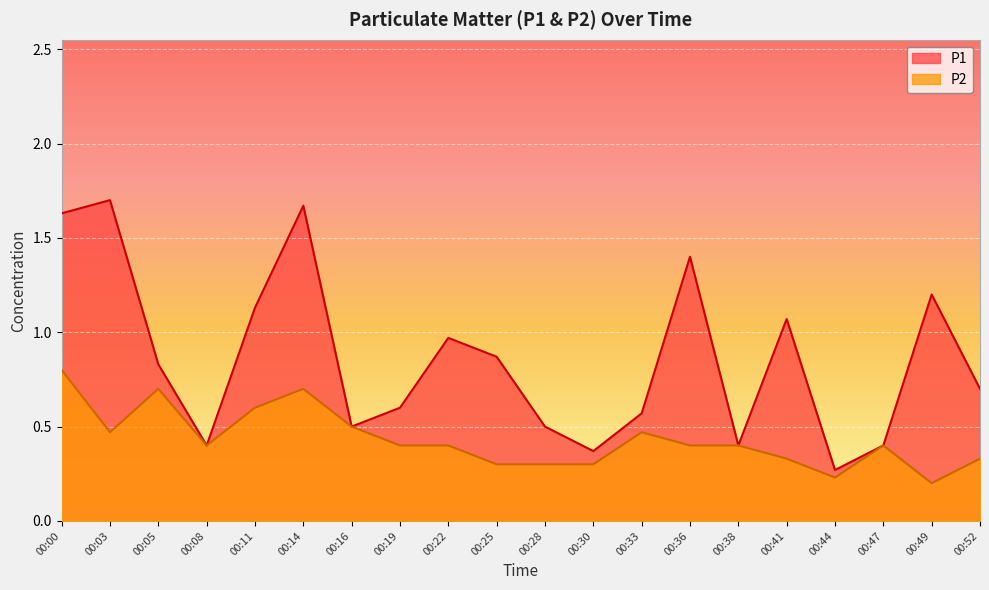

Reading left to right, list all the values displayed in this chart.

P1: 00:00=1.6	00:03=1.7	00:05=0.8	00:08=0.4	00:11=1.1	00:14=1.7	00:16=0.5	00:19=0.6	00:22=1.0	00:25=0.9	00:28=0.5	00:30=0.4	00:33=0.6	00:36=1.4	00:38=0.4	00:41=1.1	00:44=0.3	00:47=0.4	00:49=1.2	00:52=0.7
P2: 00:00=0.8	00:03=0.5	00:05=0.7	00:08=0.4	00:11=0.6	00:14=0.7	00:16=0.5	00:19=0.4	00:22=0.4	00:25=0.3	00:28=0.3	00:30=0.3	00:33=0.5	00:36=0.4	00:38=0.4	00:41=0.3	00:44=0.2	00:47=0.4	00:49=0.2	00:52=0.3